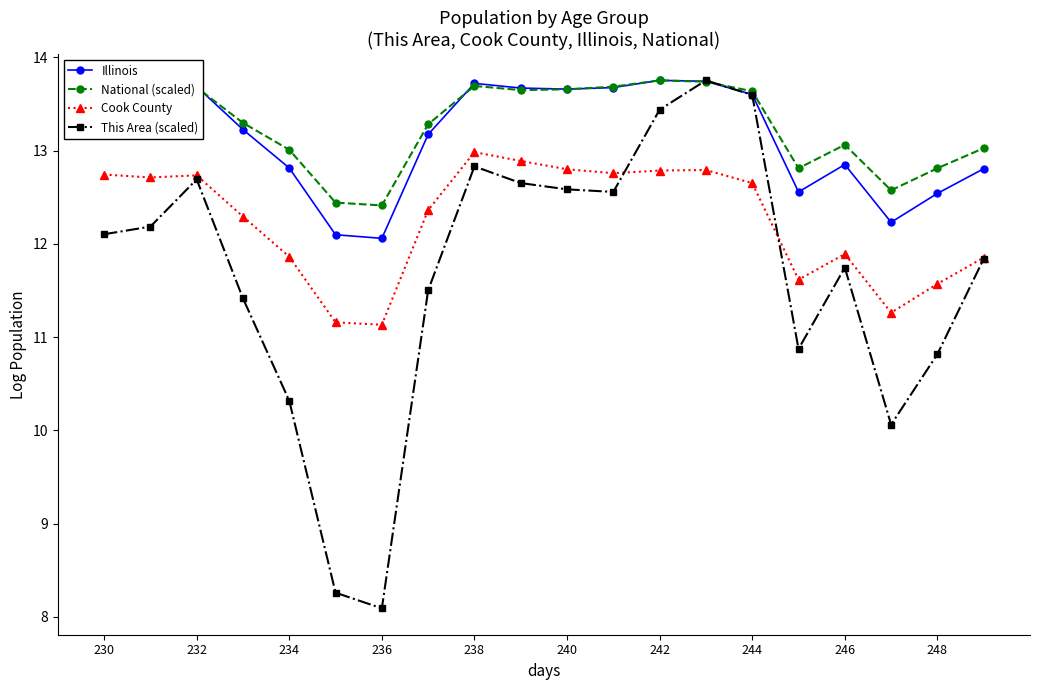

What is the maximum value for This Area (scaled)?

13.8